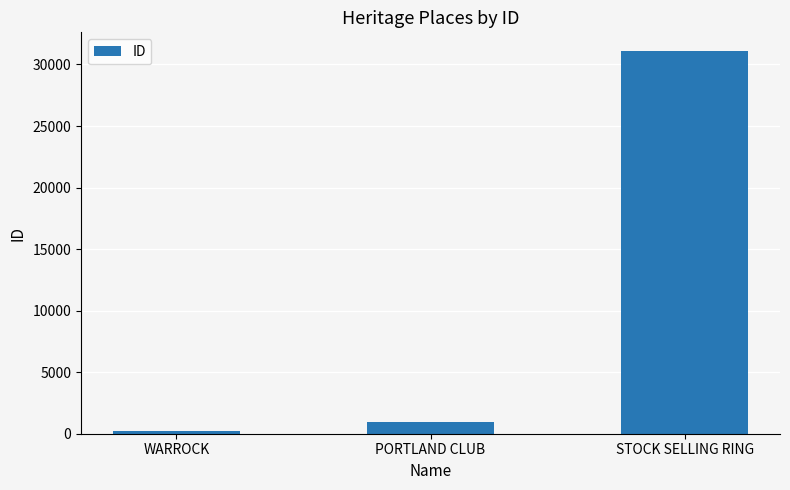

What is the sum of all values?

32256